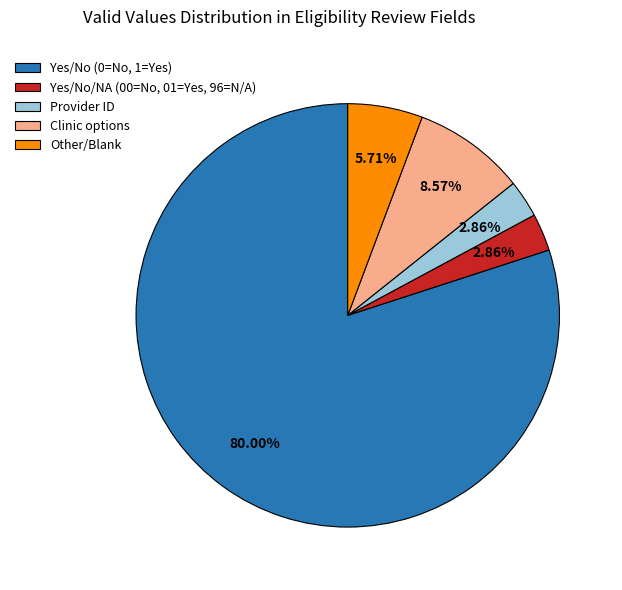

Which slice represents more than half of the pie?

Yes/No (0=No, 1=Yes)